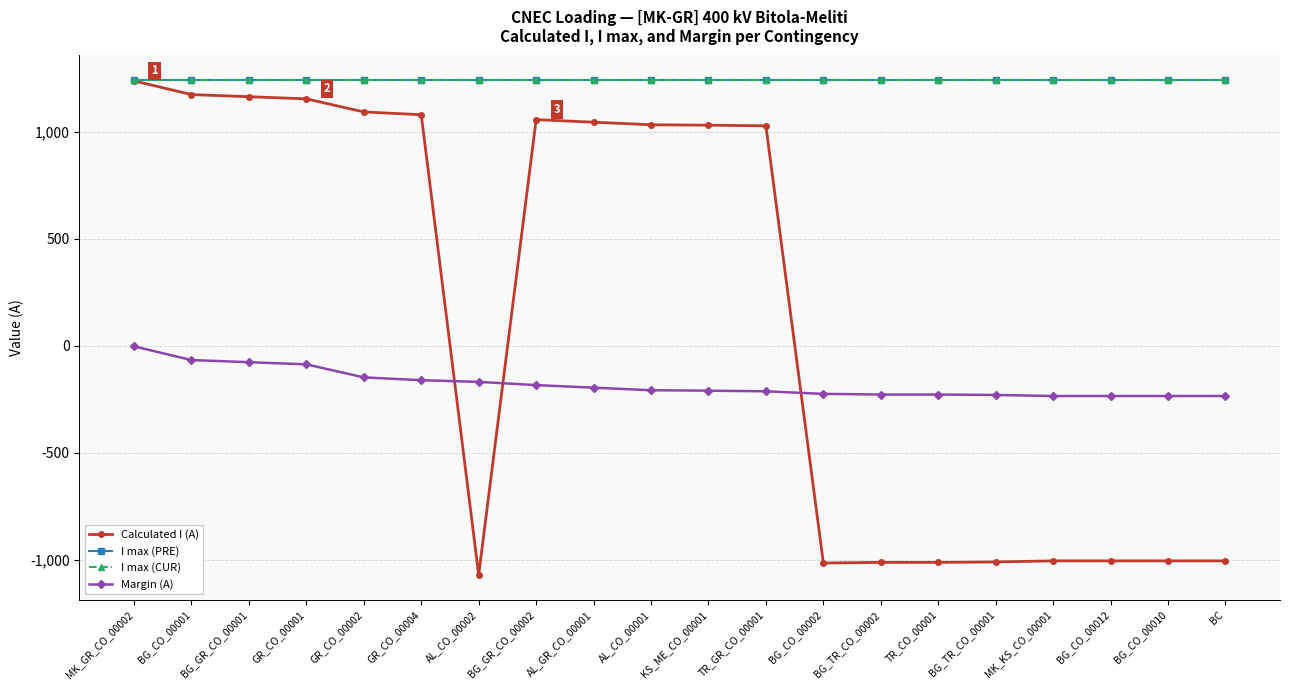

What is the smallest value displayed?

-1071